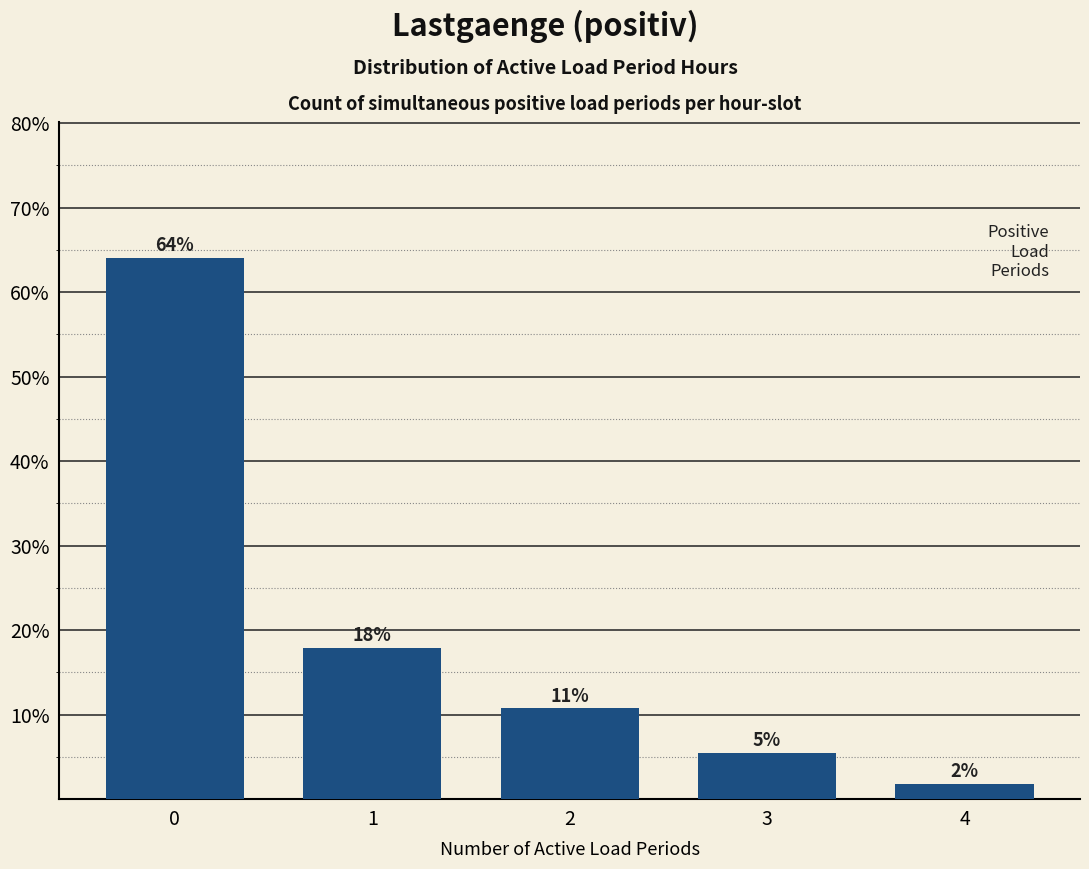

How many bars are there in total?

5